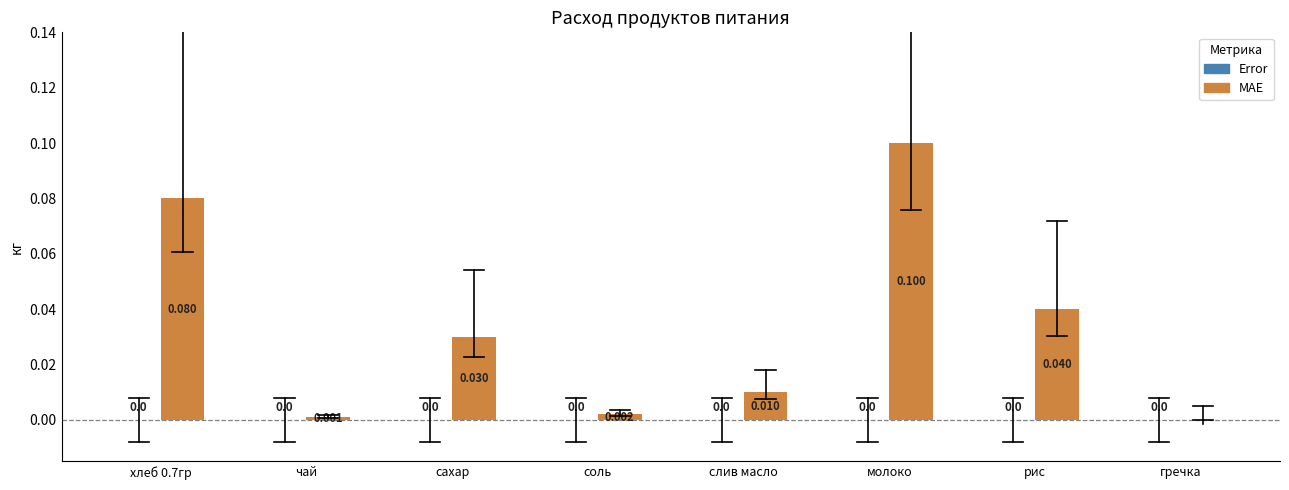

At which label is the value closest to 0?

гречка